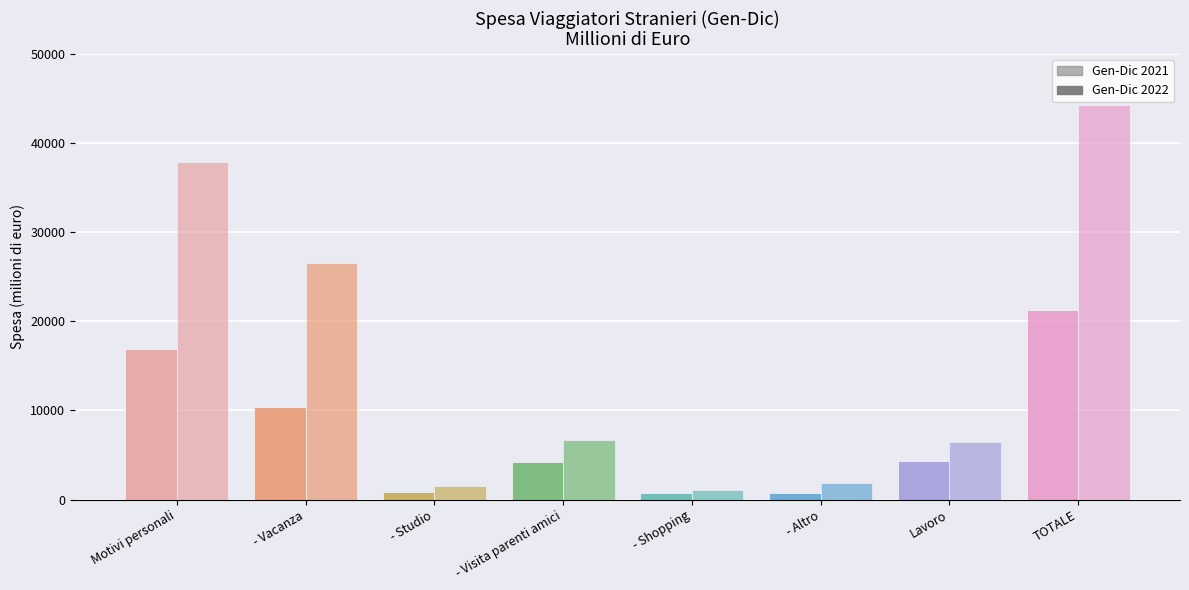

What is the sum of the Gen-Dic 2022 values at Lavoro and - Shopping?

7523.8